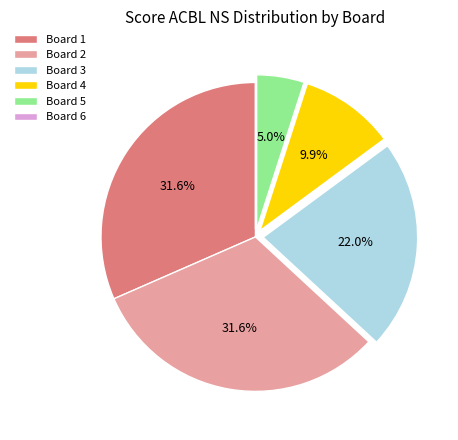

Does any single category account for the majority?

No